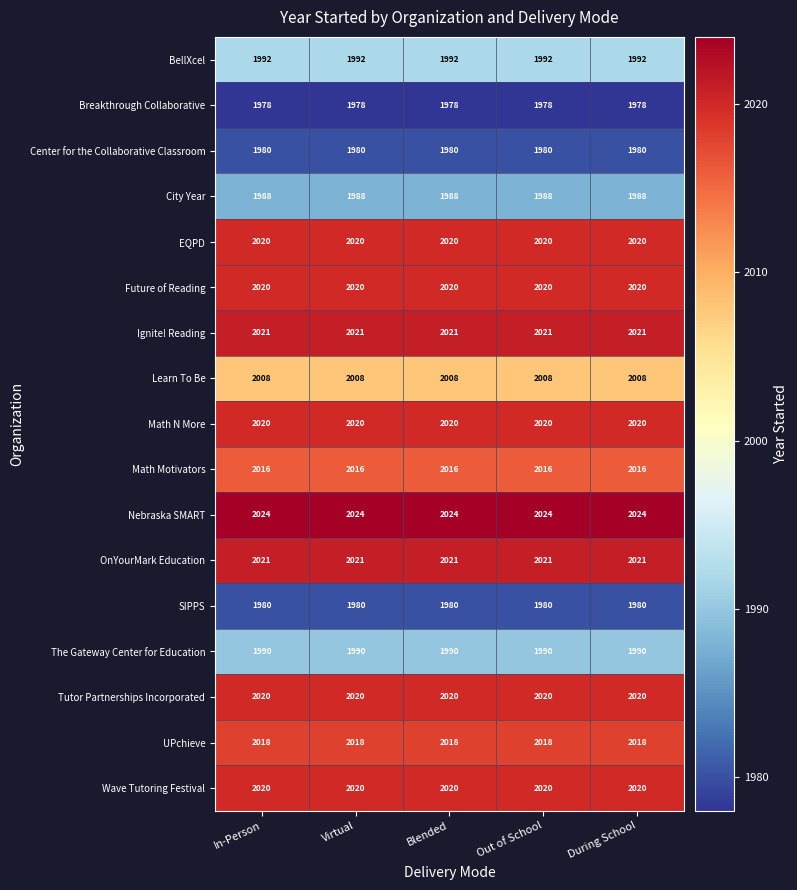

The value of Nebraska SMART at Out of School is 2024. True or false?

True